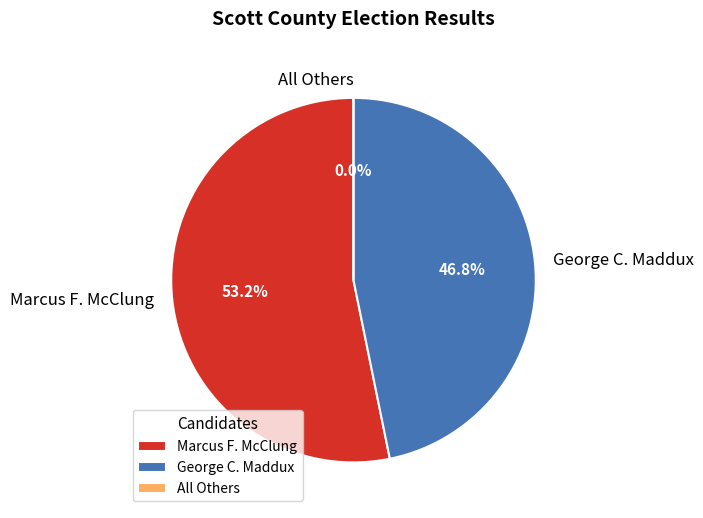

How many segments does this pie chart have?

3